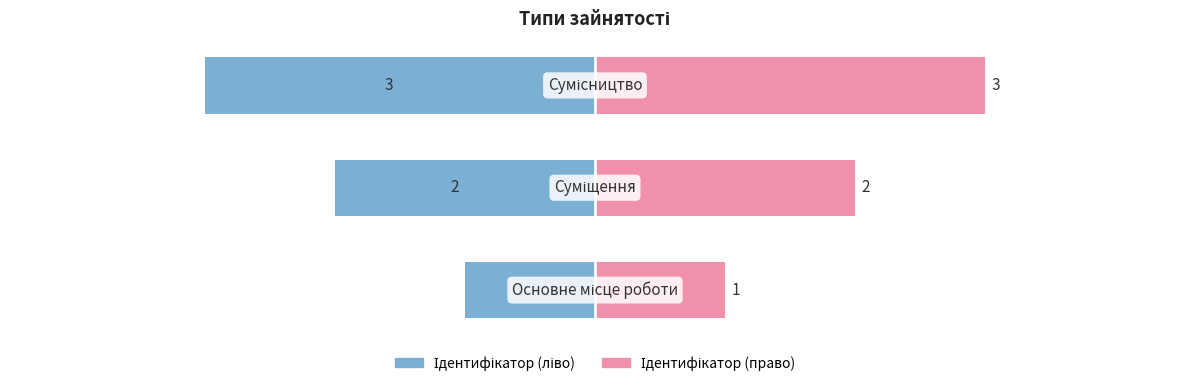

Rank the series by their average value, from highest to lowest.

Ідентифікатор (право), Ідентифікатор (ліво)